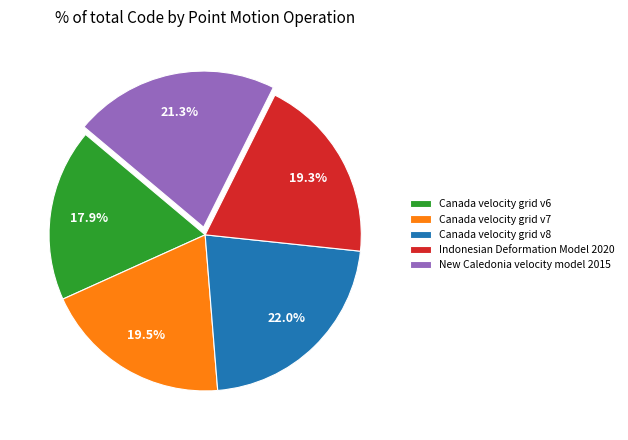

Which category has the biggest portion of the pie?

Canada velocity grid v8